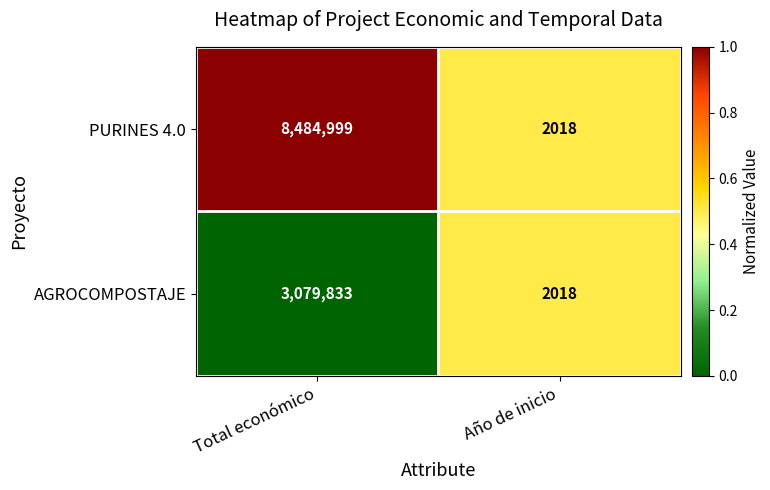

At which category is the sum across all series the highest?

Total económico